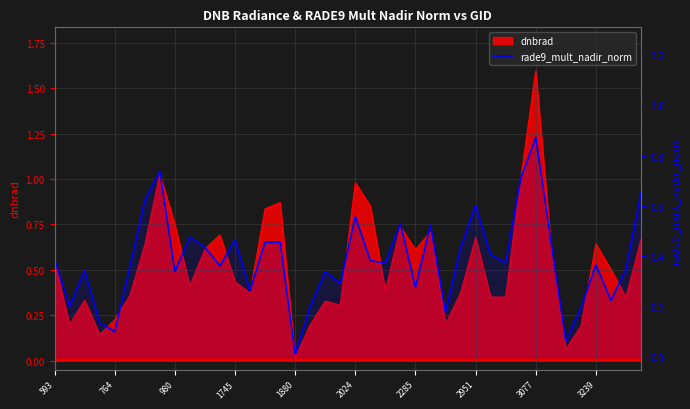

True or false: there are more than 0 points higher than both neighbors.

True